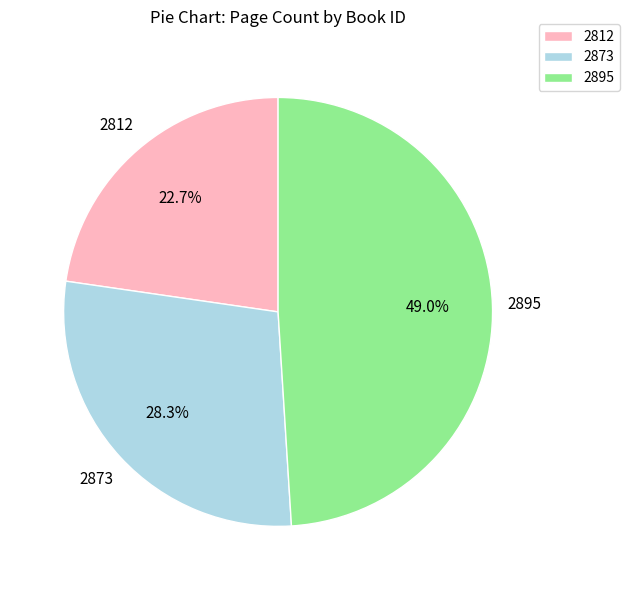

To the nearest percent, what is the combined percentage of 2895 and 2873?

77%